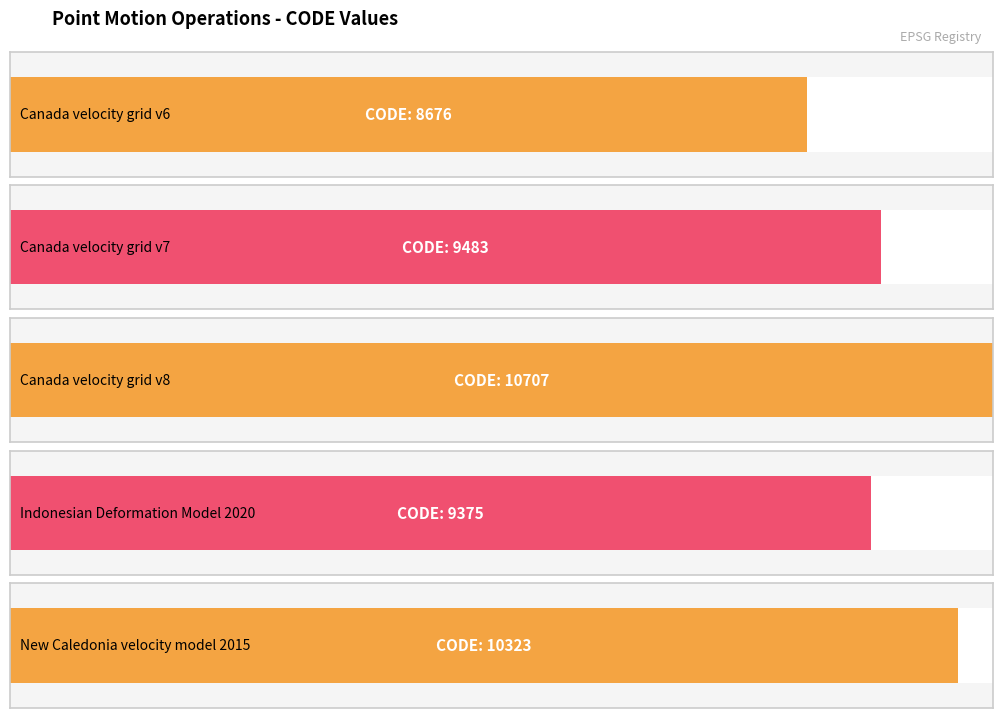

How many series are shown in this chart?

1